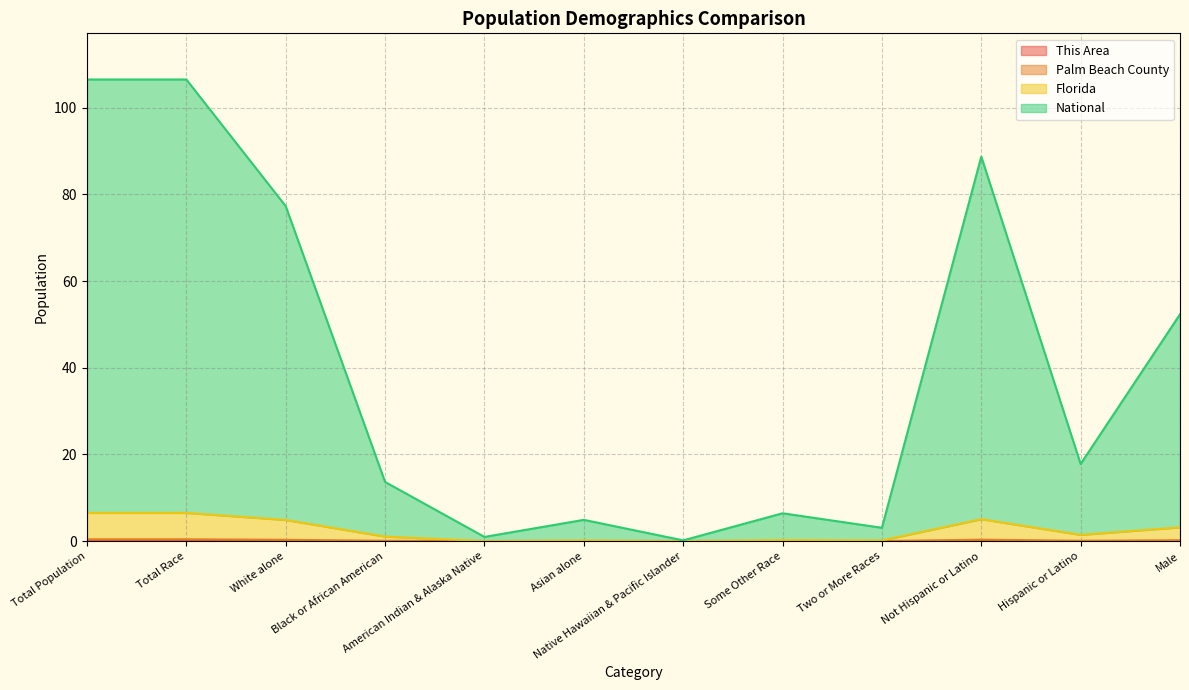

What is the difference between the highest and lowest values at Total Race?

106.1